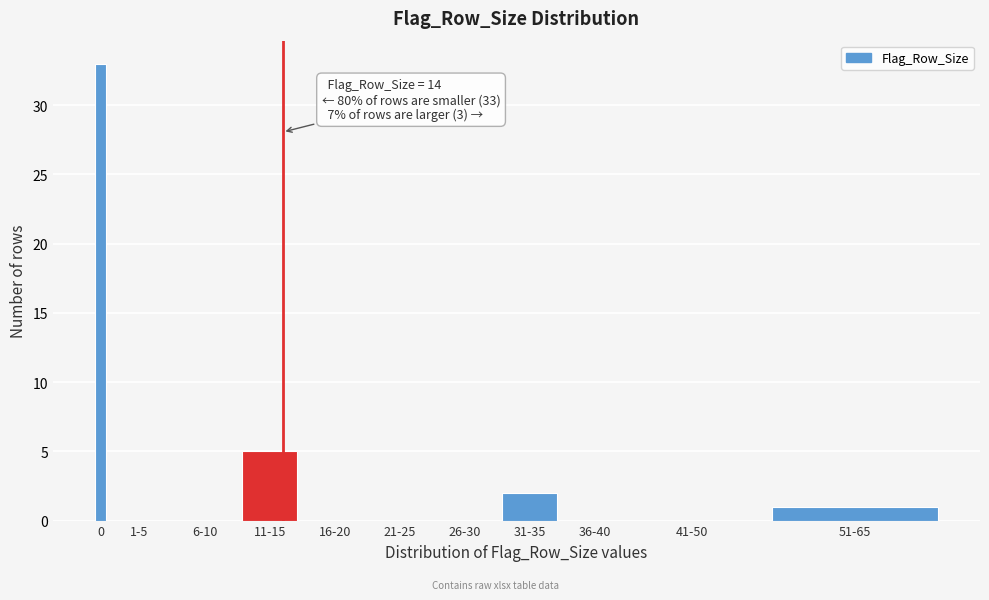

Reading right to left, what are all the values shown in this chart?

51-65=1	41-50=0	36-40=0	31-35=2	26-30=0	21-25=0	16-20=0	11-15=5	6-10=0	1-5=0	0=33